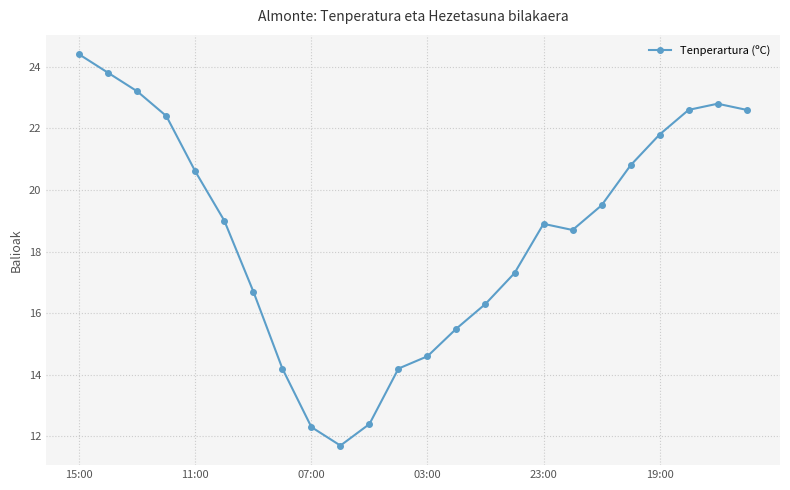

Reading left to right, transcribe all the data shown in this chart.

24.4	23.8	23.2	22.4	20.6	19.0	16.7	14.2	12.3	11.7	12.4	14.2	14.6	15.5	16.3	17.3	18.9	18.7	19.5	20.8	21.8	22.6	22.8	22.6